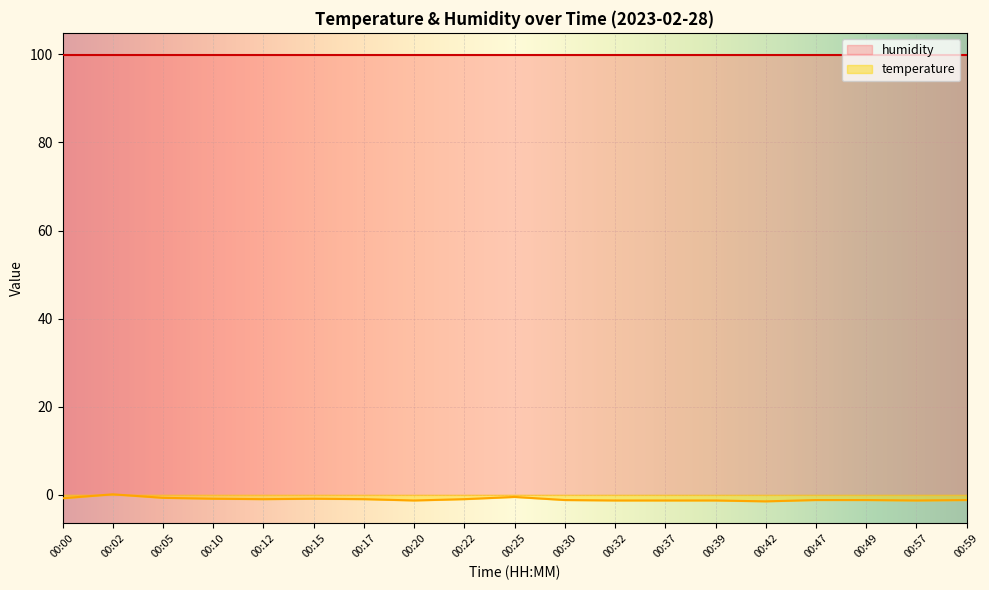

Does the chart display data point markers on the line(s)?

No